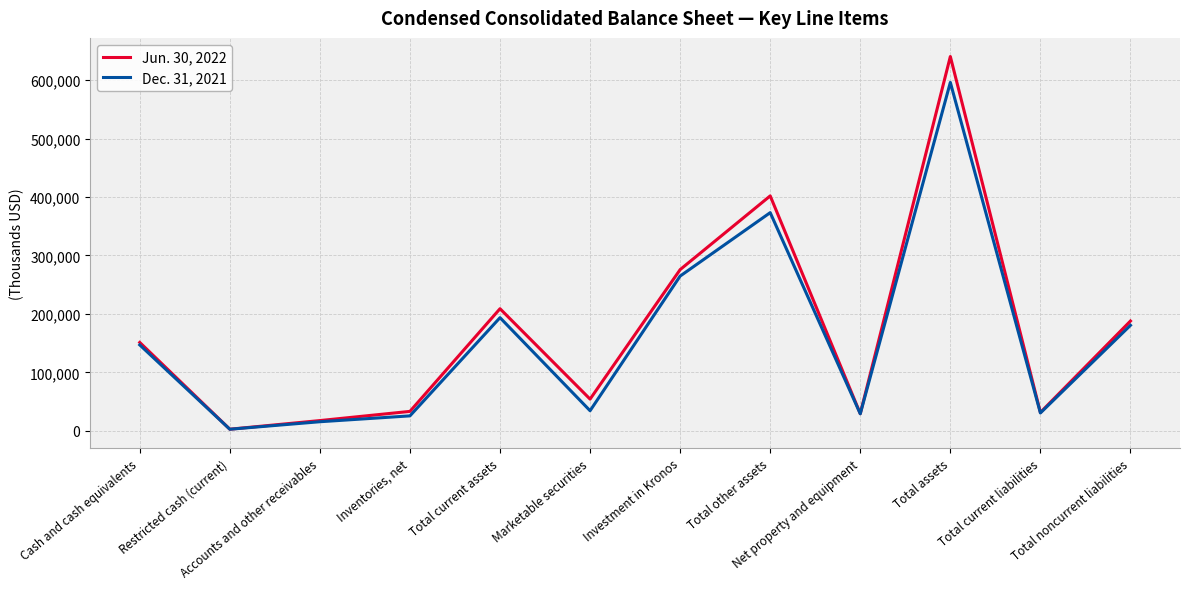

What is the total value across all series at Cash and cash equivalents?

298250